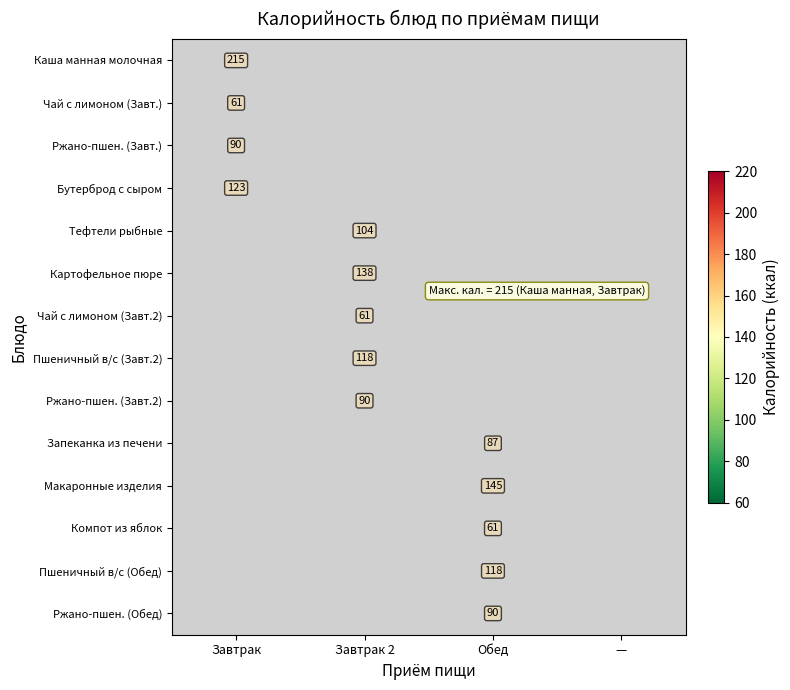

True or false: Пшеничный в/с (Обед) has a value of 210 at Обед.

False